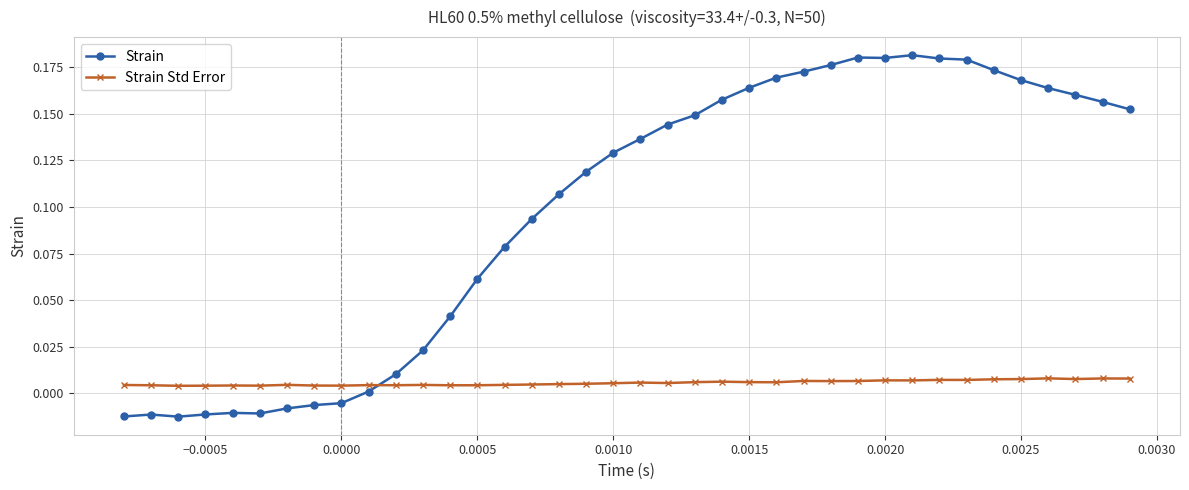

Rank the series by their average value, from highest to lowest.

Strain, Strain Std Error